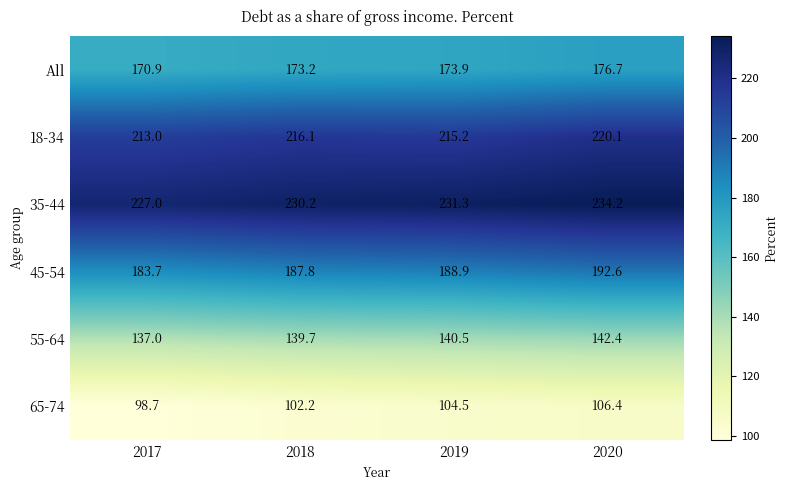

At which category does the chart reach its minimum across all series?

2017